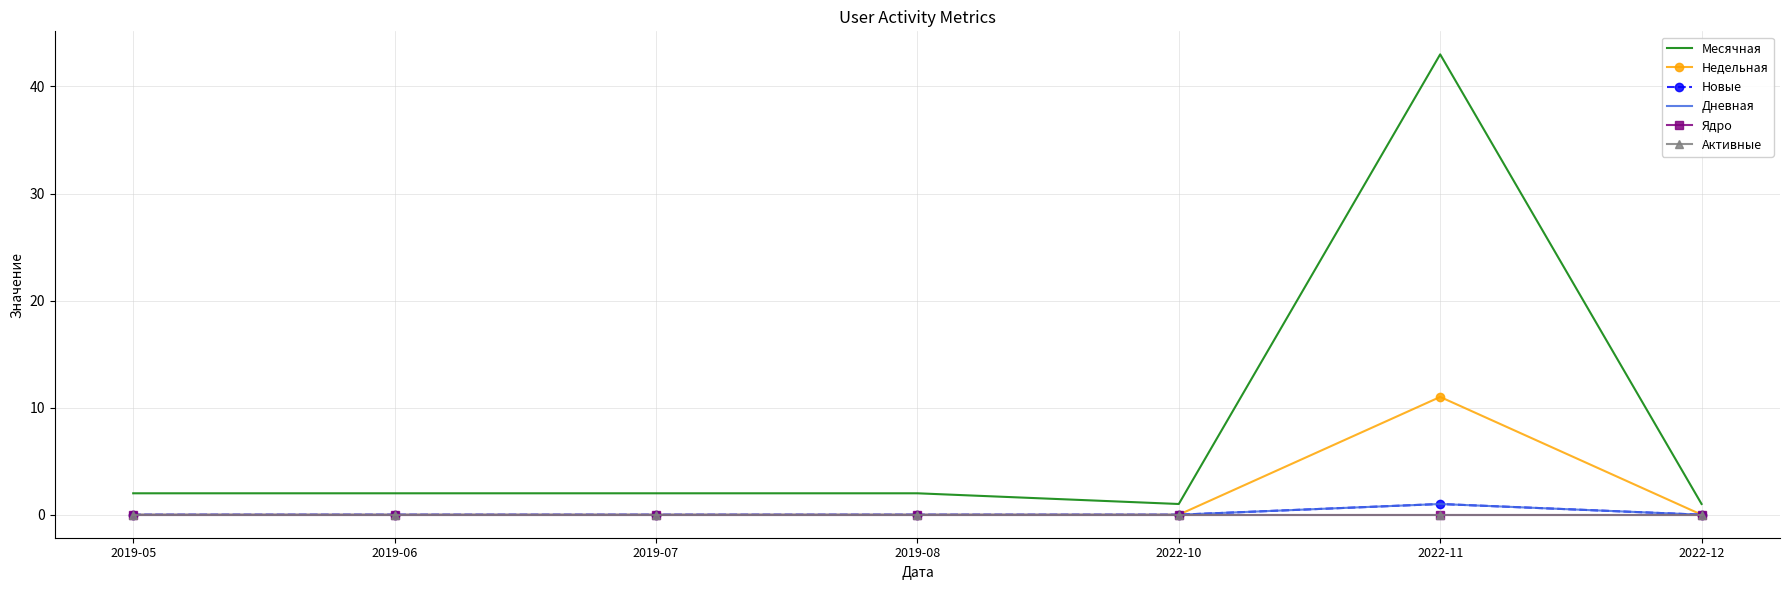

In Месячная, how many points are lower than both neighbors (excluding endpoints)?

1